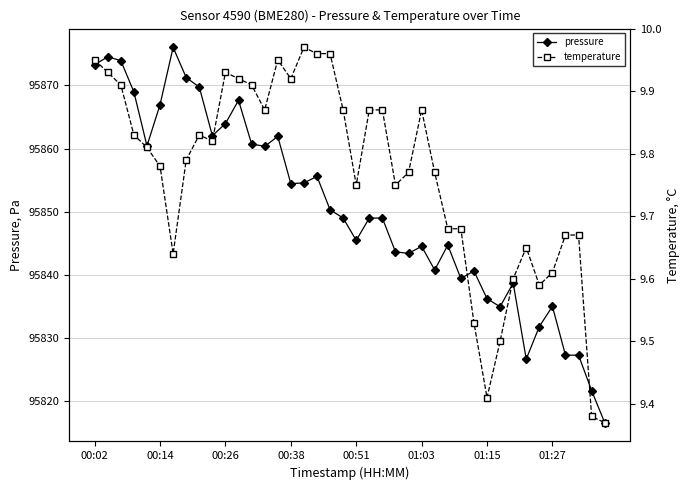

Which series has the largest total across all categories?

pressure